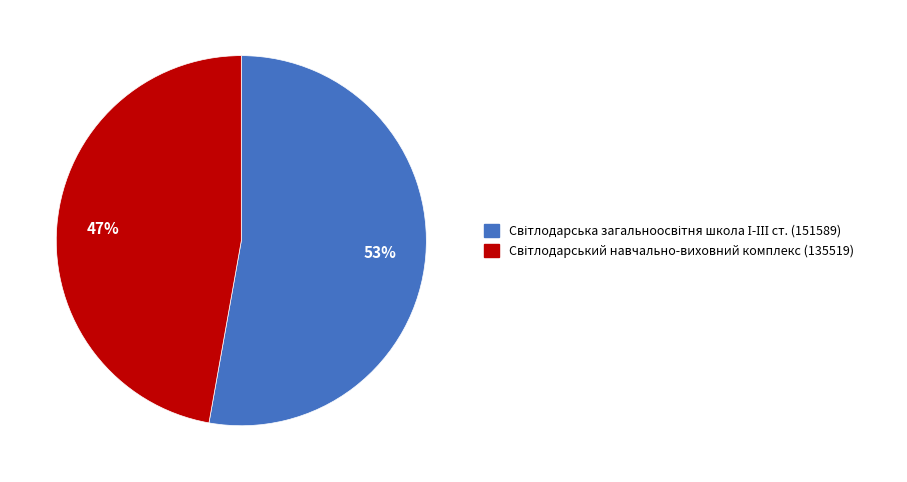

Does any single category account for the majority?

Yes